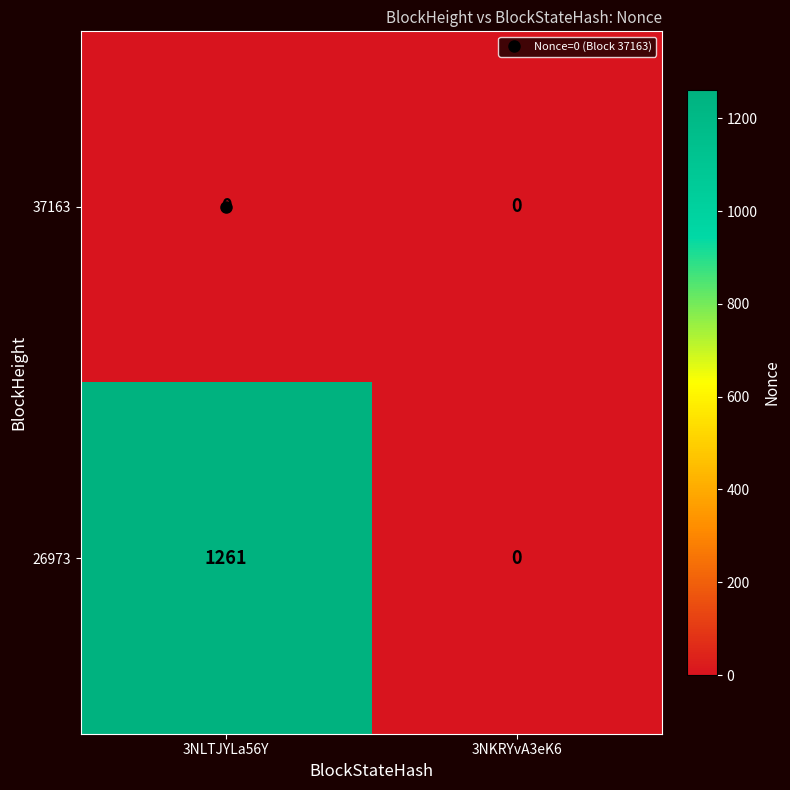

Which series has the largest total across all categories?

26973